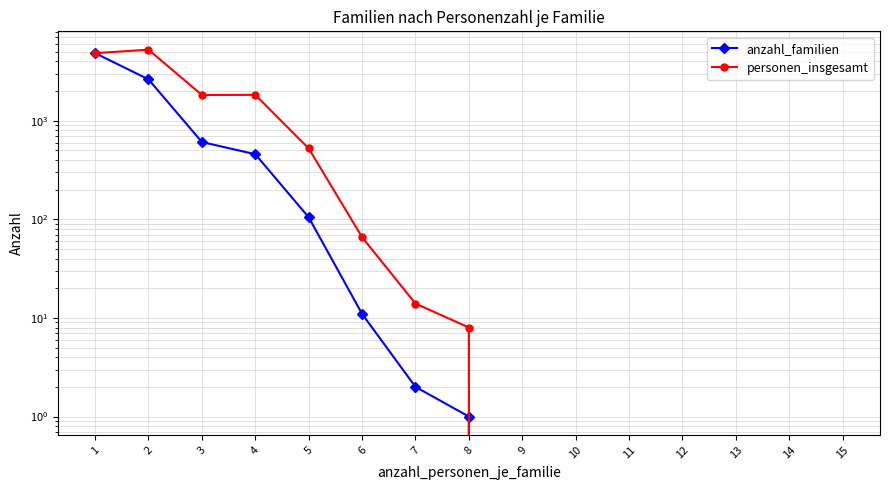

Where does the anzahl_familien series first go above 1?

1